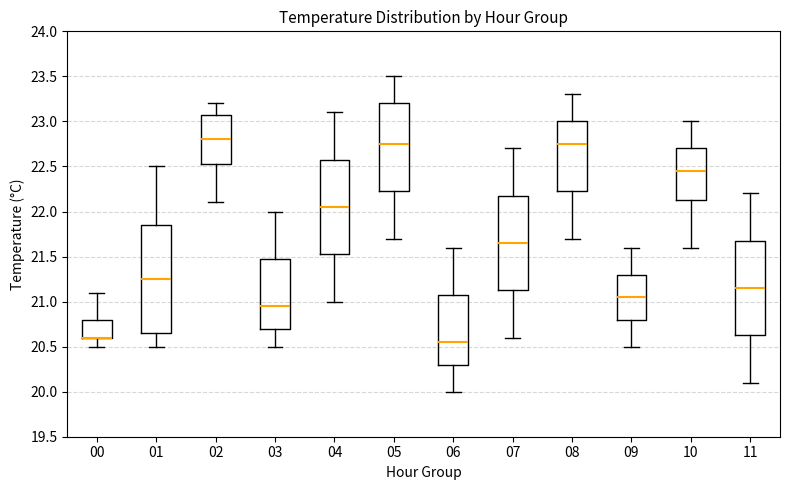

Comparing the boxes themselves (not the whiskers), which one is the tallest?

01